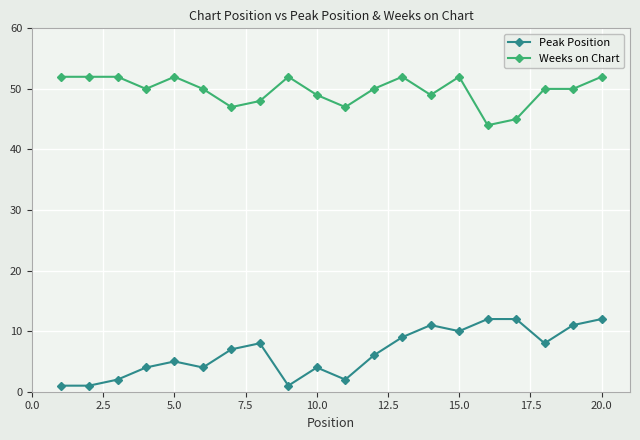

Reading left to right, extract all data points from this chart.

Peak Position: 1	1	2	4	5	4	7	8	1	4	2	6	9	11	10	12	12	8	11	12
Weeks on Chart: 52	52	52	50	52	50	47	48	52	49	47	50	52	49	52	44	45	50	50	52